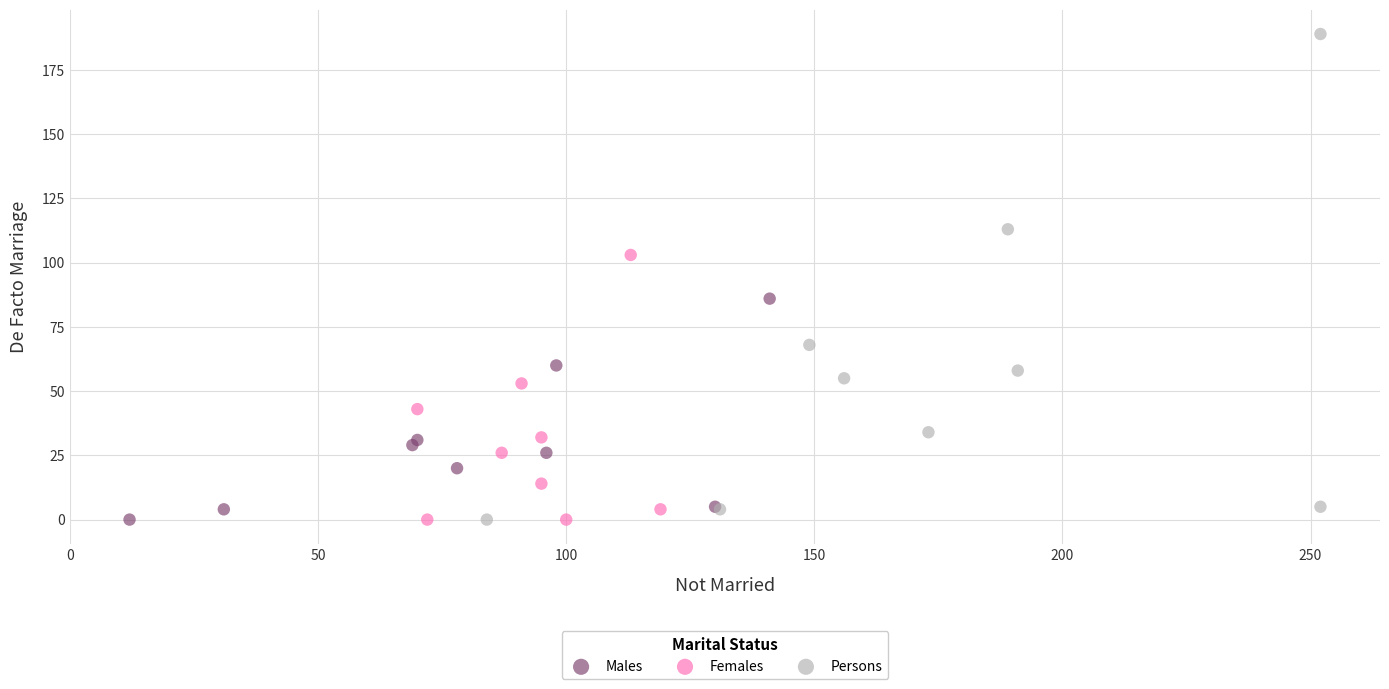

What are all the series names shown in the legend?

Males, Females, Persons